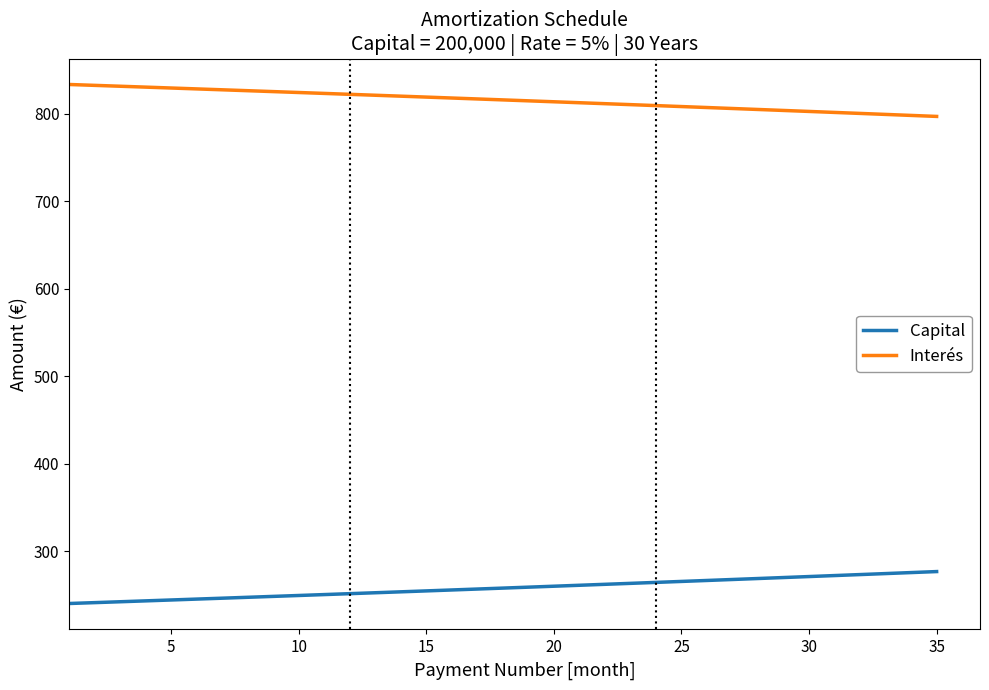

What is the greatest value displayed?

833.3